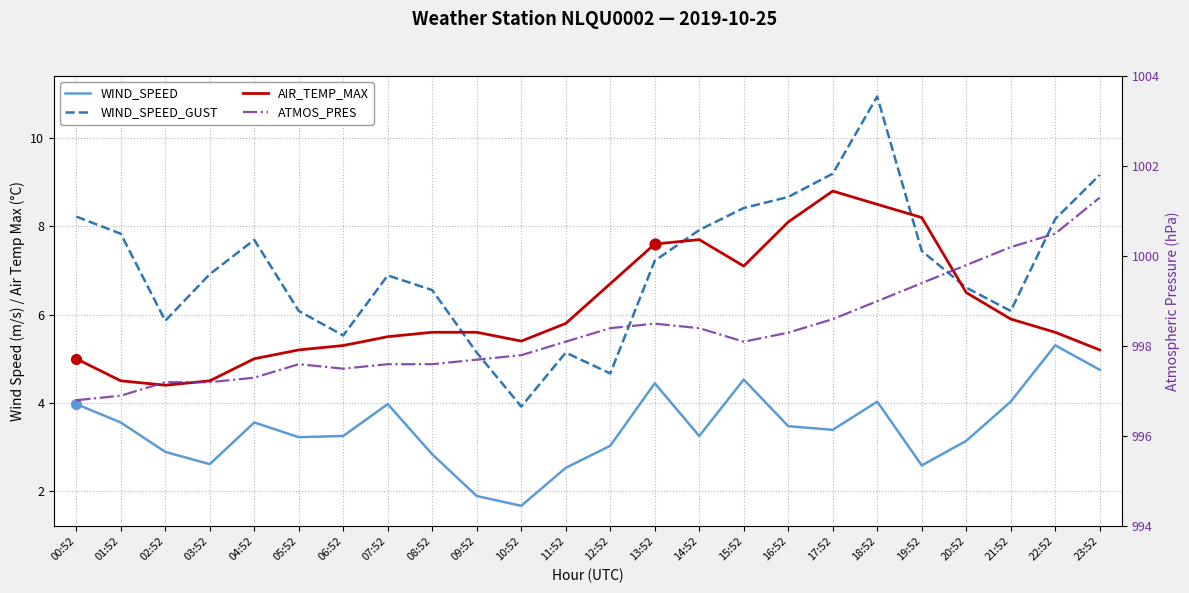

What are all the series names shown in the legend?

WIND_SPEED, WIND_SPEED_GUST, AIR_TEMP_MAX, ATMOS_PRES